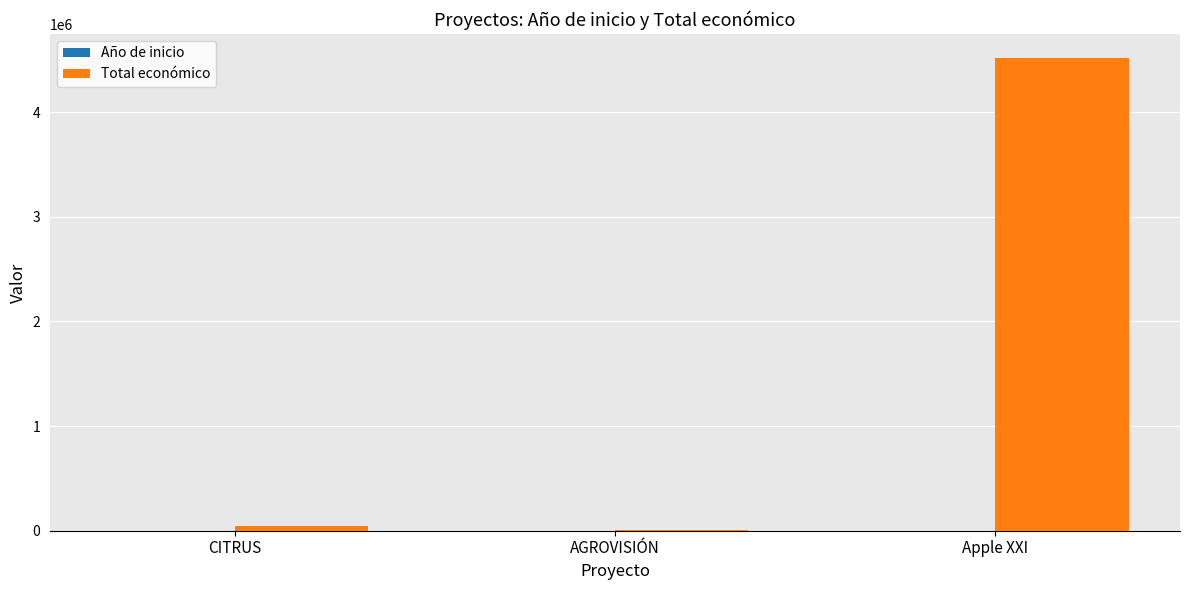

Which series has the largest total across all categories?

Total económico